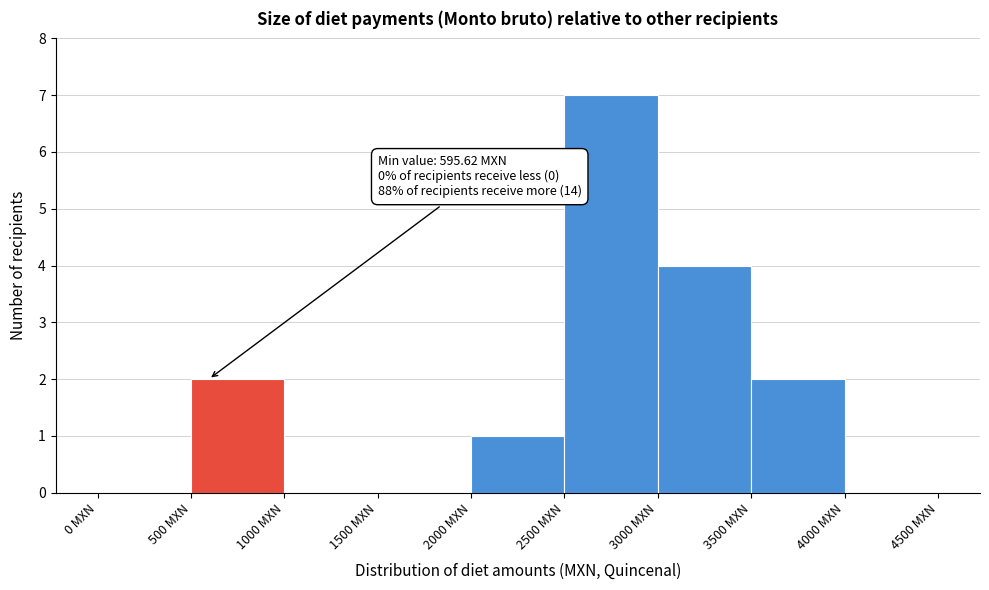

Over which range of the x-axis is the bar tallest?

2500 to 3000